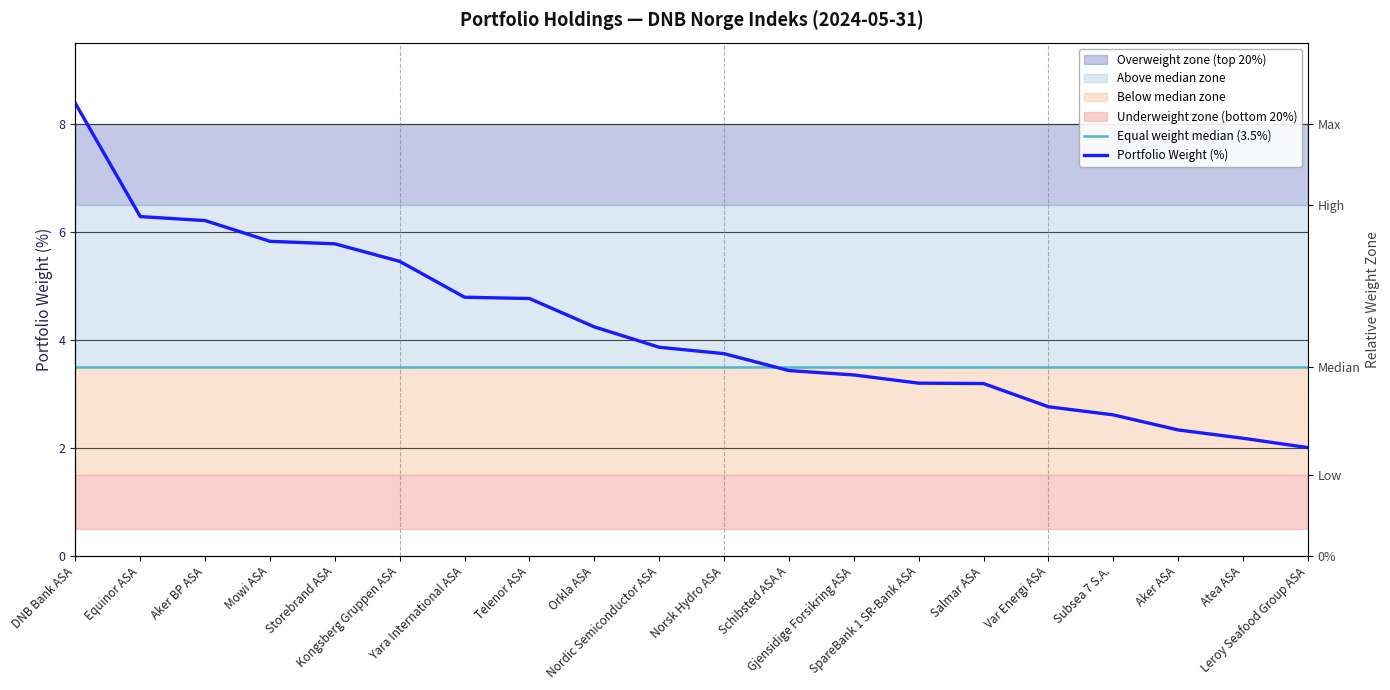

How many lines are shown in the chart?

2